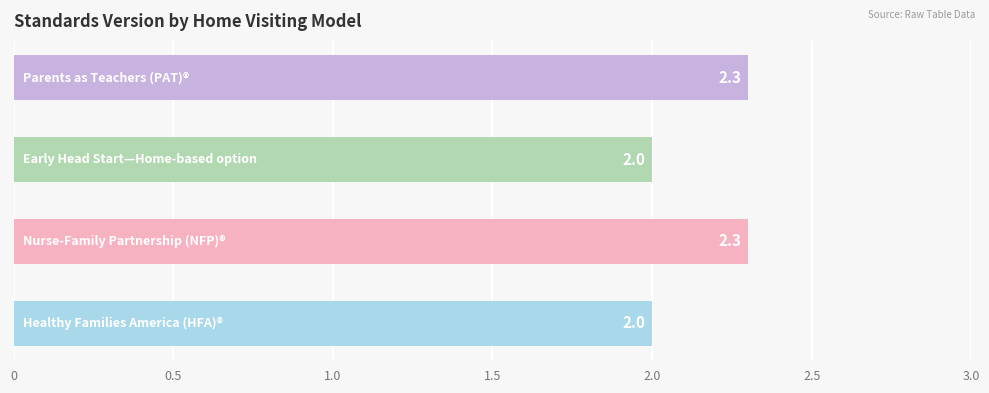

What is the difference between the second highest and minimum values?

0.3